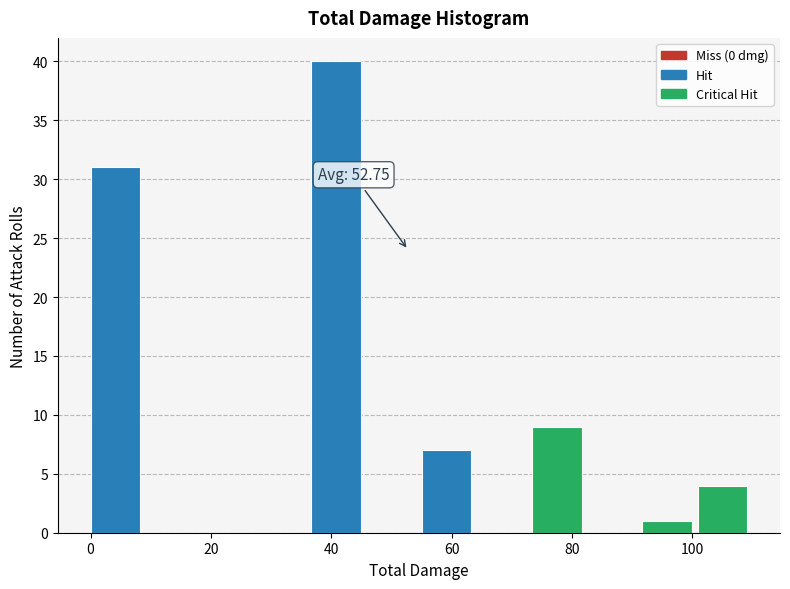

Over which range of the x-axis is the bar tallest?

36 to 46